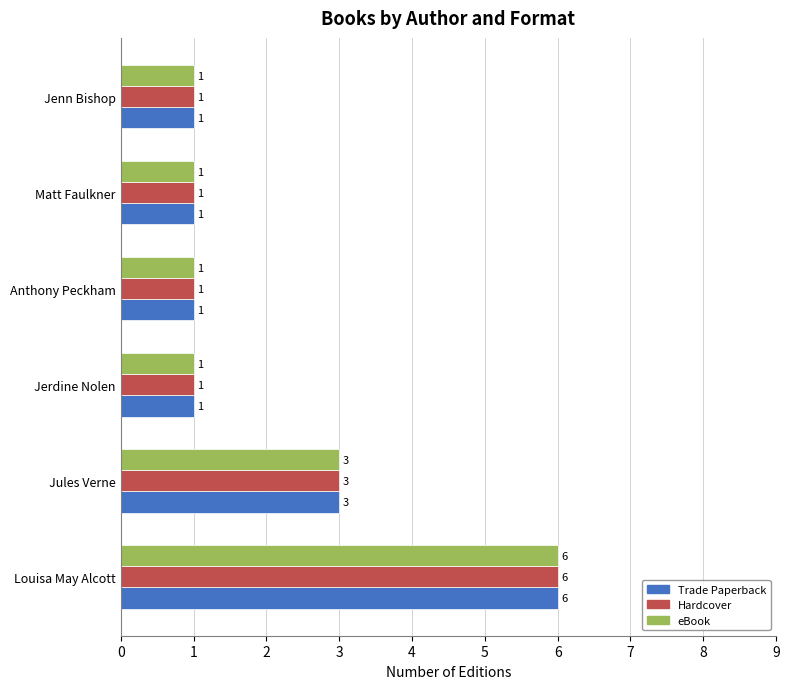

What is the sum of the Hardcover values at Jules Verne and Anthony Peckham?

4